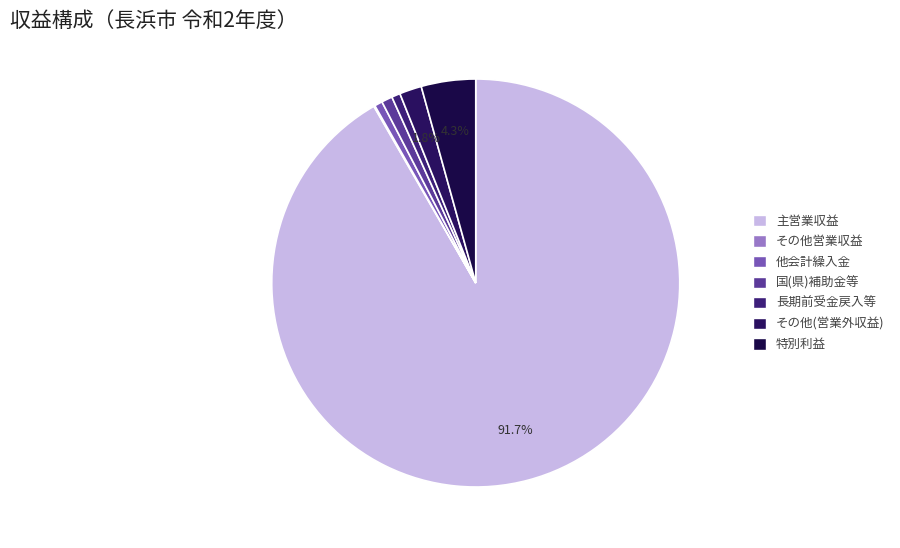

To the nearest percent, what is the difference between the largest and smallest slice percentages?

92%